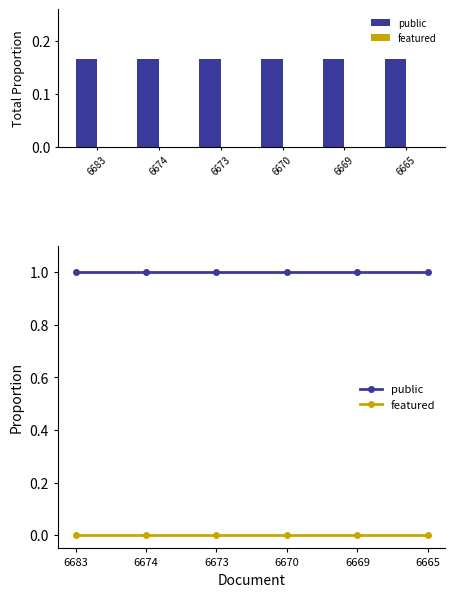

Which has a higher value, 6670 or 6683?

6670